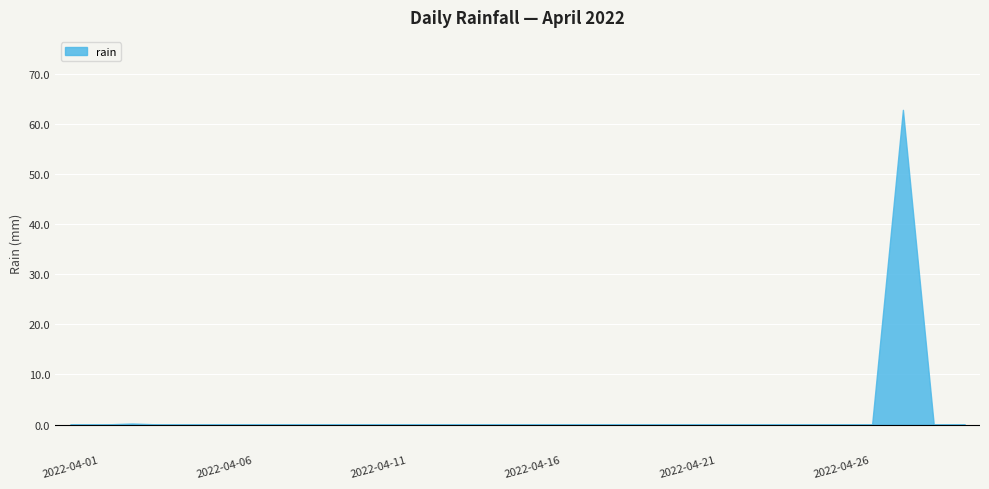

What is the difference between the maximum and minimum values?

62.8